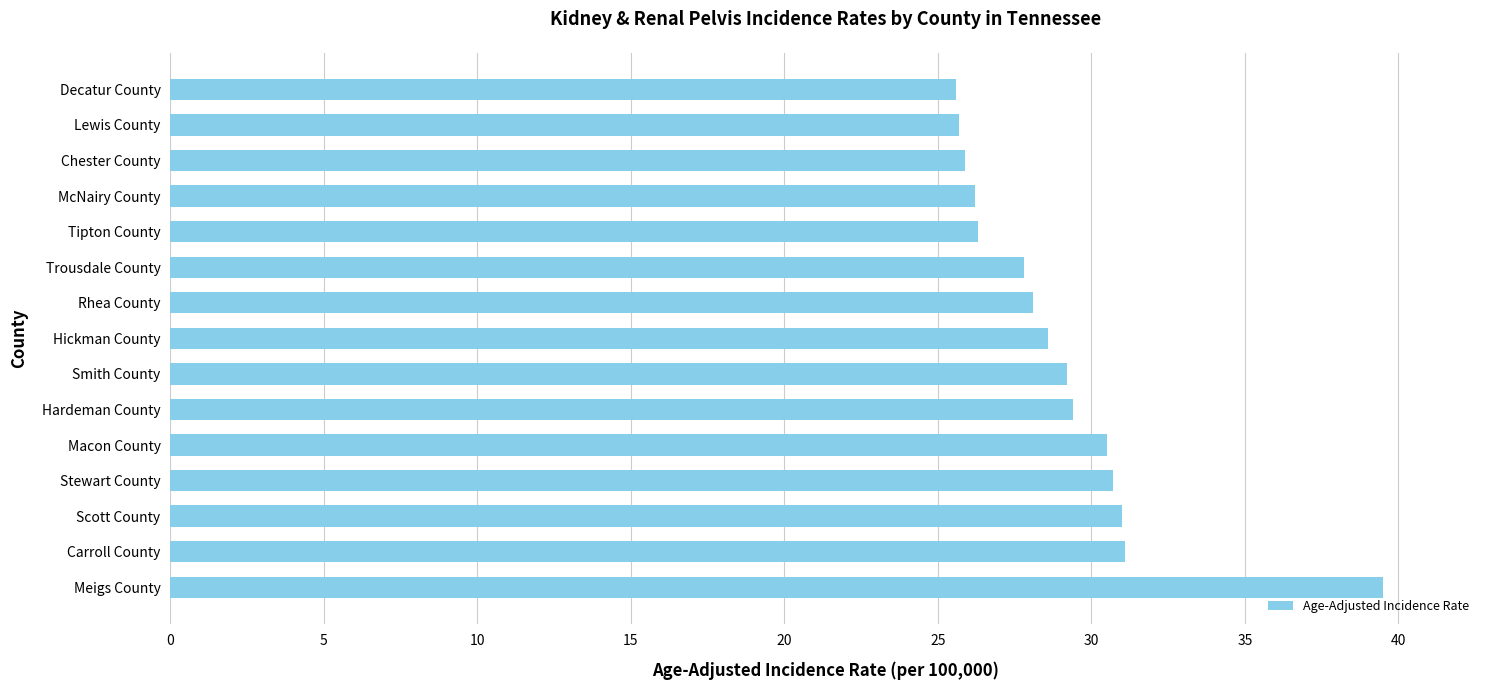

What is the maximum value shown in the chart?

39.5